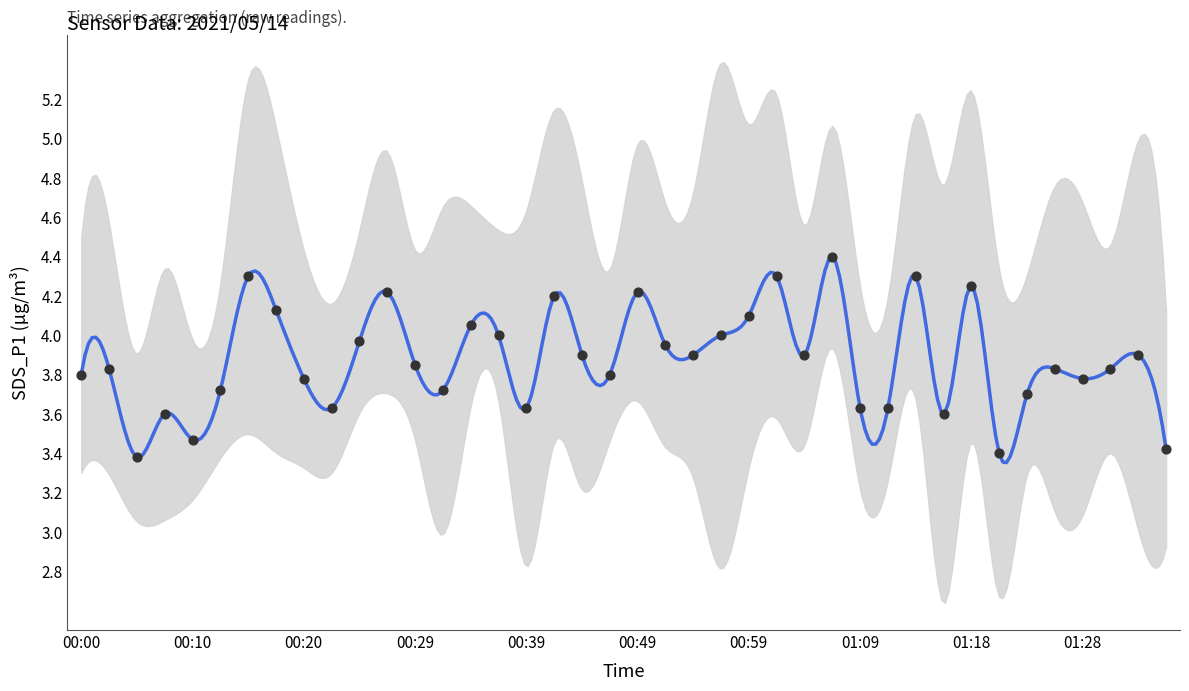

Between 00:34 and 00:27, which is larger?

00:27